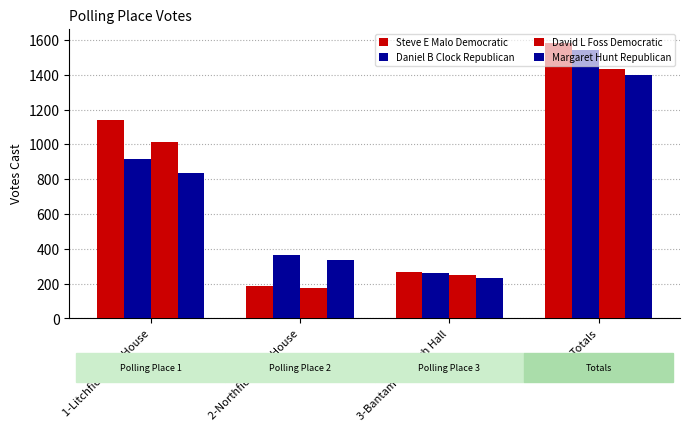

Is it true that David L Foss Democratic equals 1013 at 1-Litchfield Fire House?

True